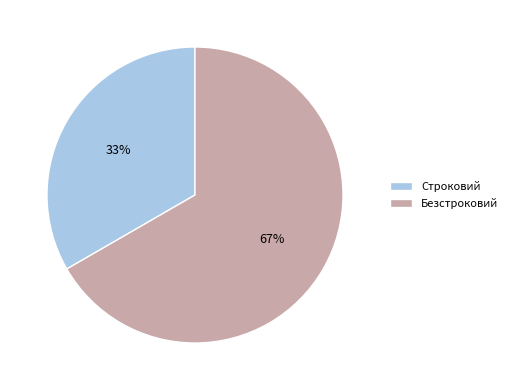

Which category has the smallest portion of the pie?

Строковий